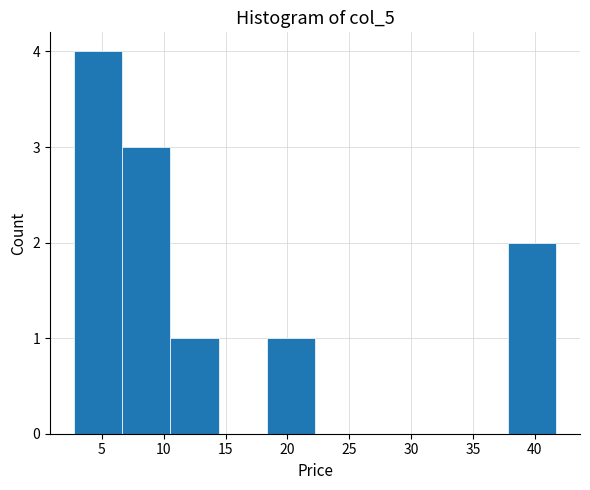

Reading left to right, transcribe this chart: for each bar, give the range it covers on the x-axis and its height. Neither the bar edges nor the heights are printed on the chart, so give them approximately, as read against the axes.

3.0 to 6.5: 4
6.5 to 10.5: 3
10.5 to 14.5: 1
14.5 to 18.5: 0
18.5 to 22.0: 1
22.0 to 26.0: 0
26.0 to 30.0: 0
30.0 to 34.0: 0
34.0 to 38.0: 0
38.0 to 41.5: 2